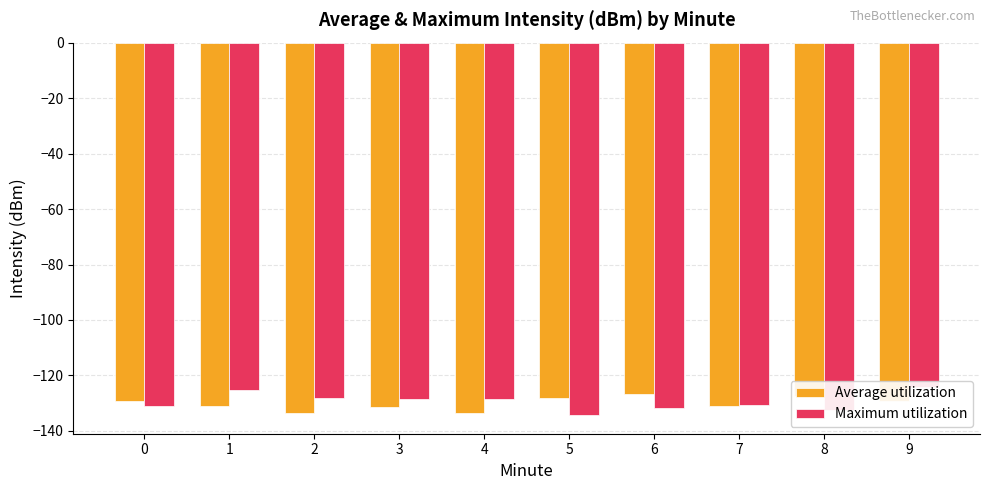

The value of Average utilization at 3 is -131.2. True or false?

True